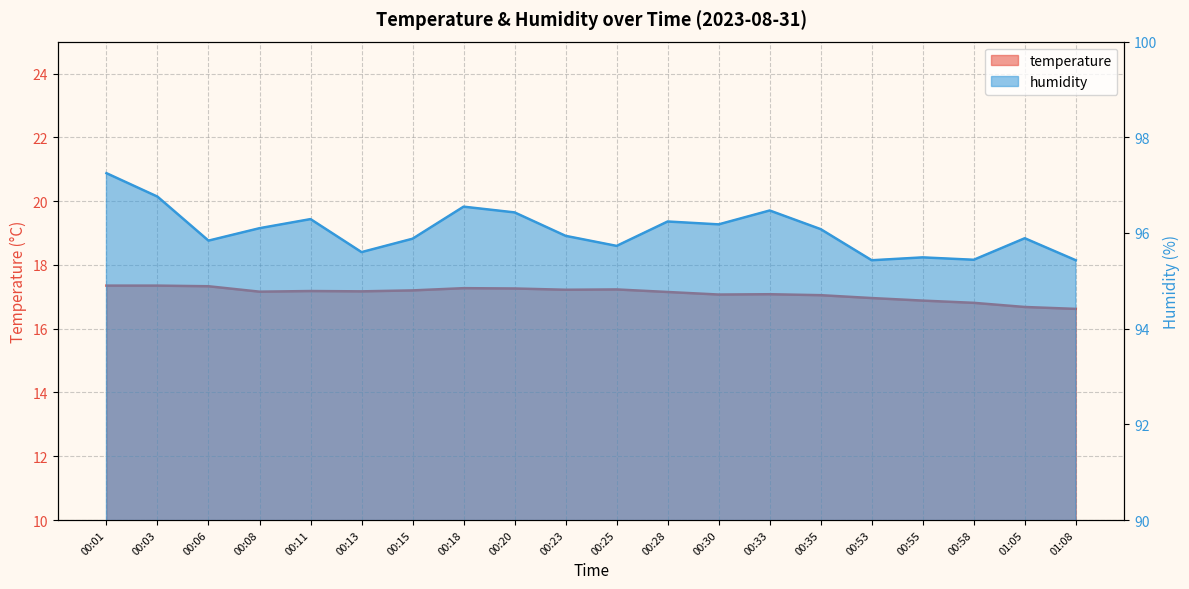

True or false: temperature and humidity intersect in this chart.

False